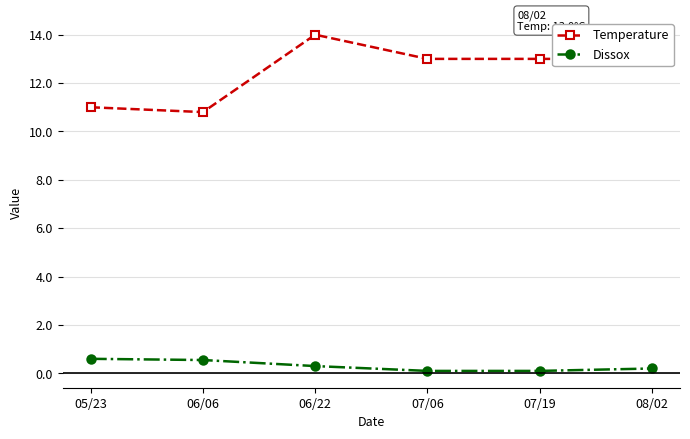

What is the sum of all Dissox values?

1.9